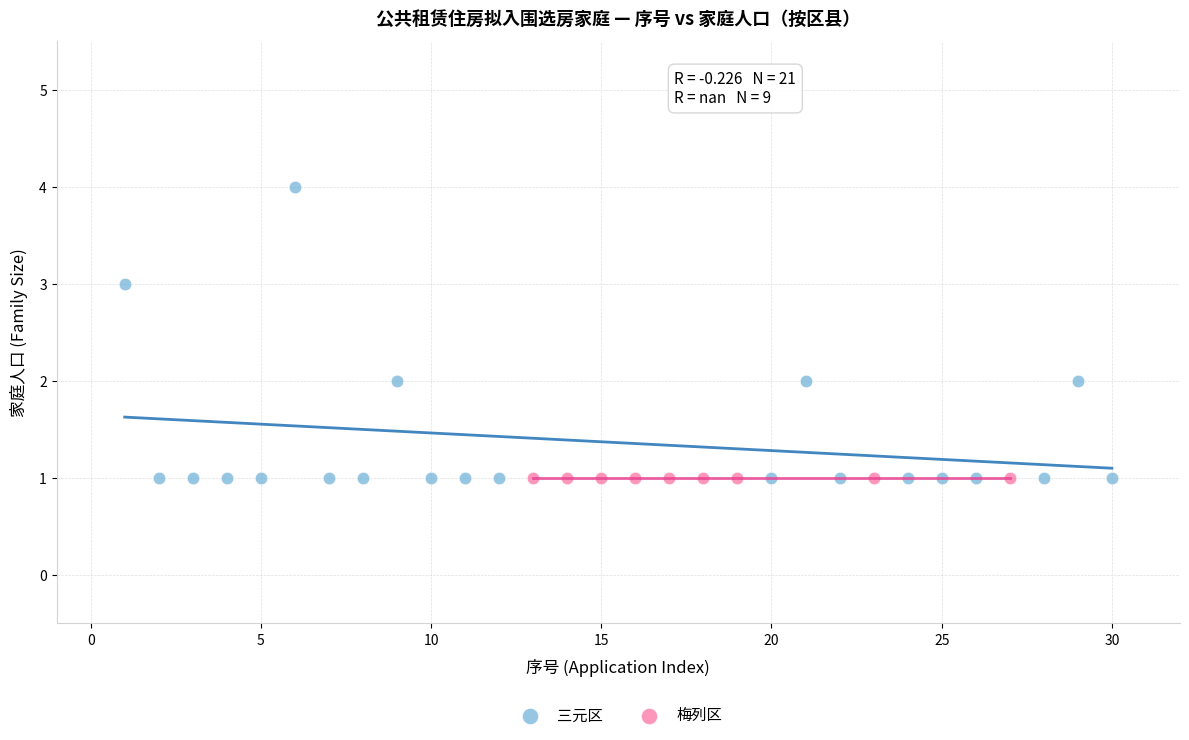

Which series reaches the maximum Y coordinate?

三元区